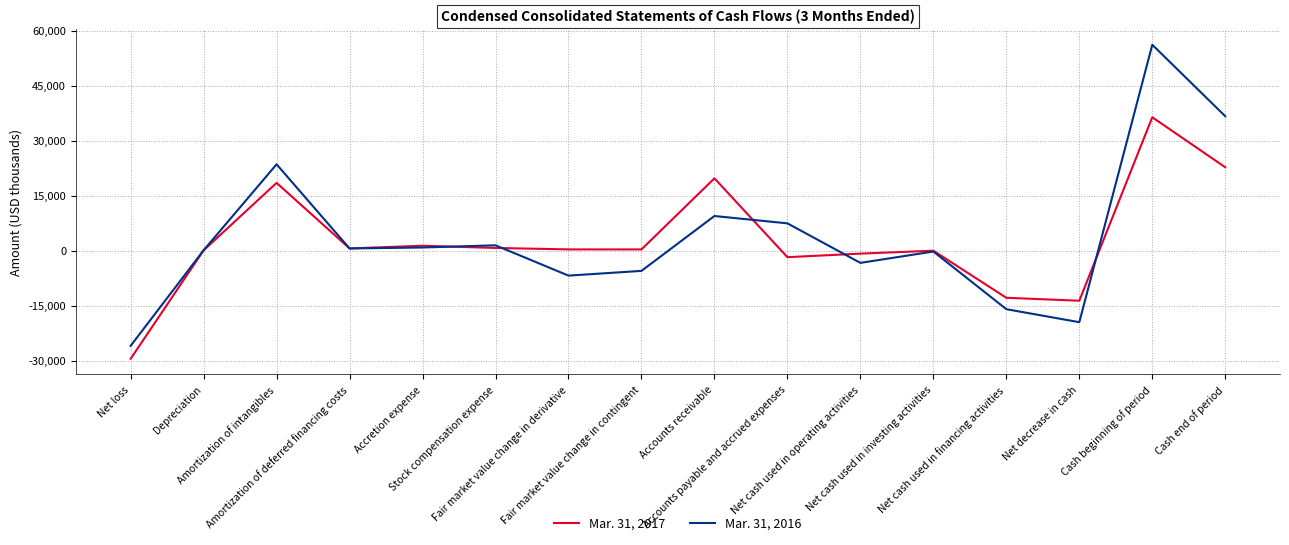

What is the sum of the Mar. 31, 2016 values at Cash beginning of period and Cash end of period?

92781